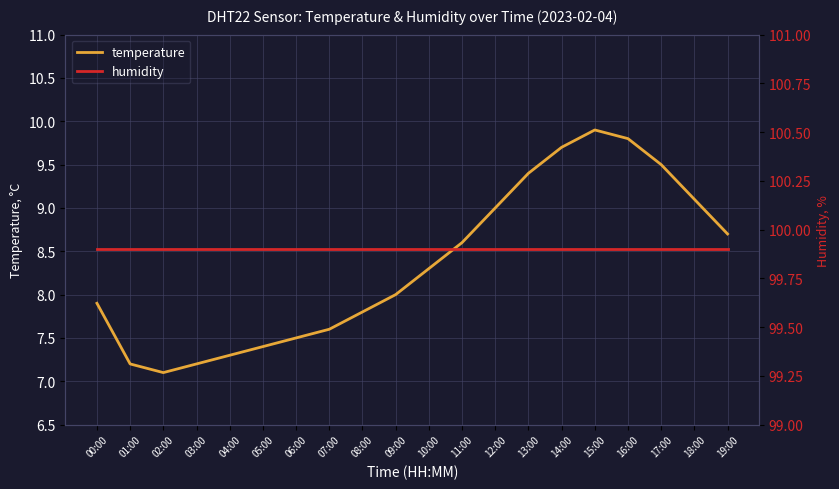

What is the label of the 19th point from the right?

01:00